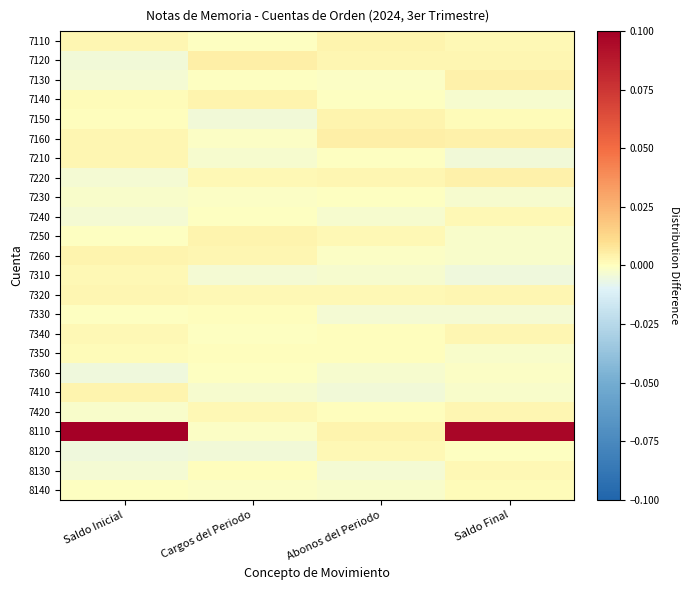

At which category is the sum across all series the highest?

Saldo Final